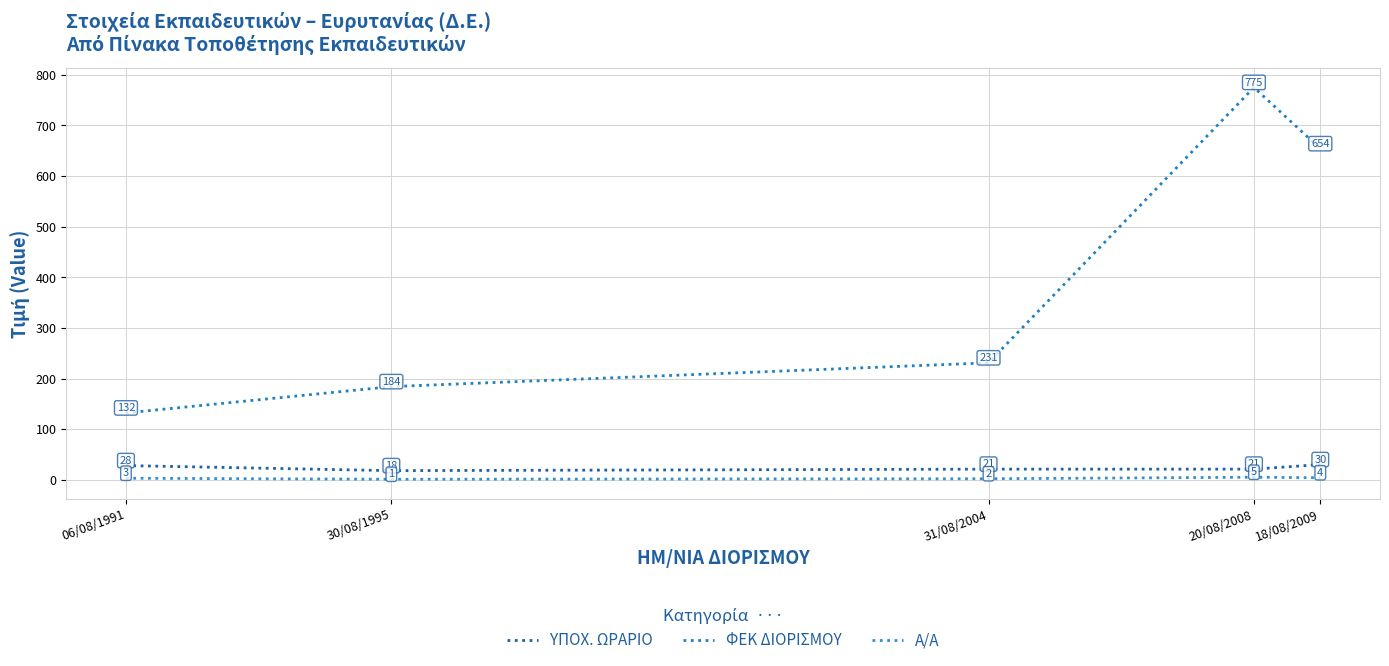

What is the difference between the second highest and minimum values in the Α/Α series?

3